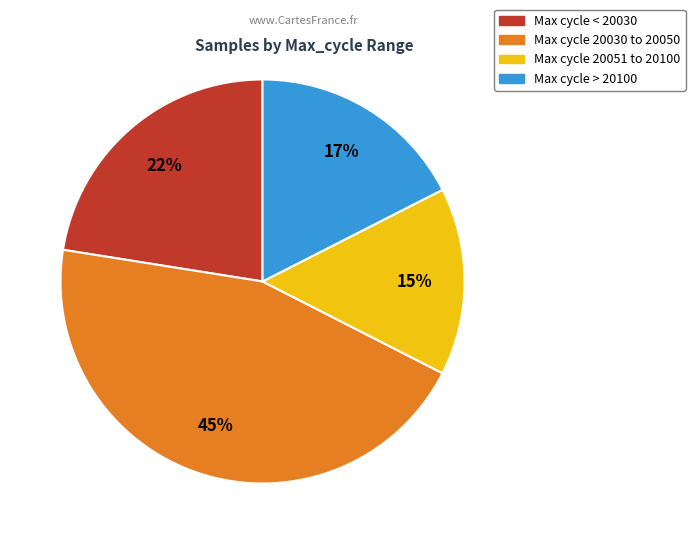

Does any single category account for the majority?

No